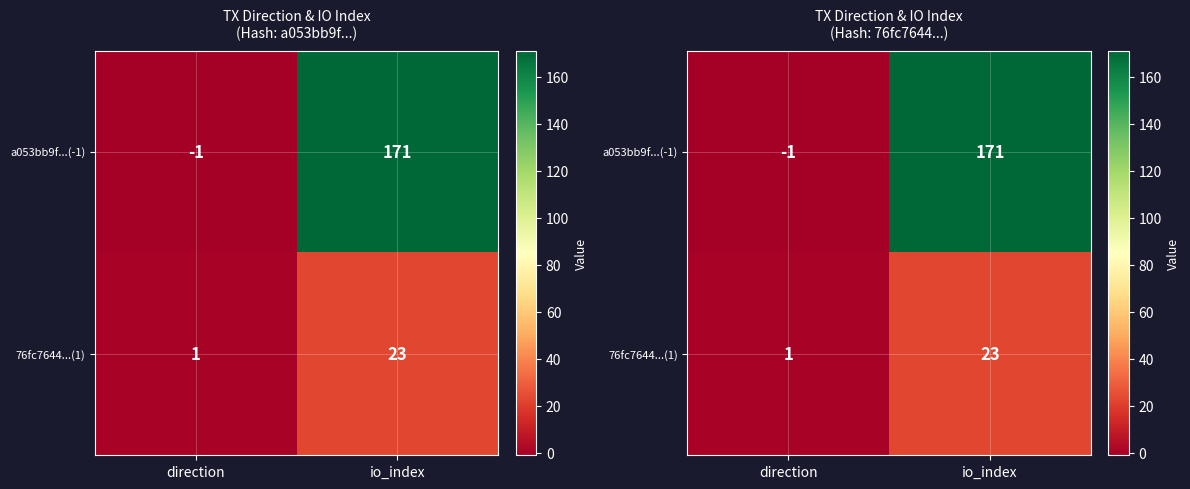

What is the sum of all 76fc7644...(1) values?

24